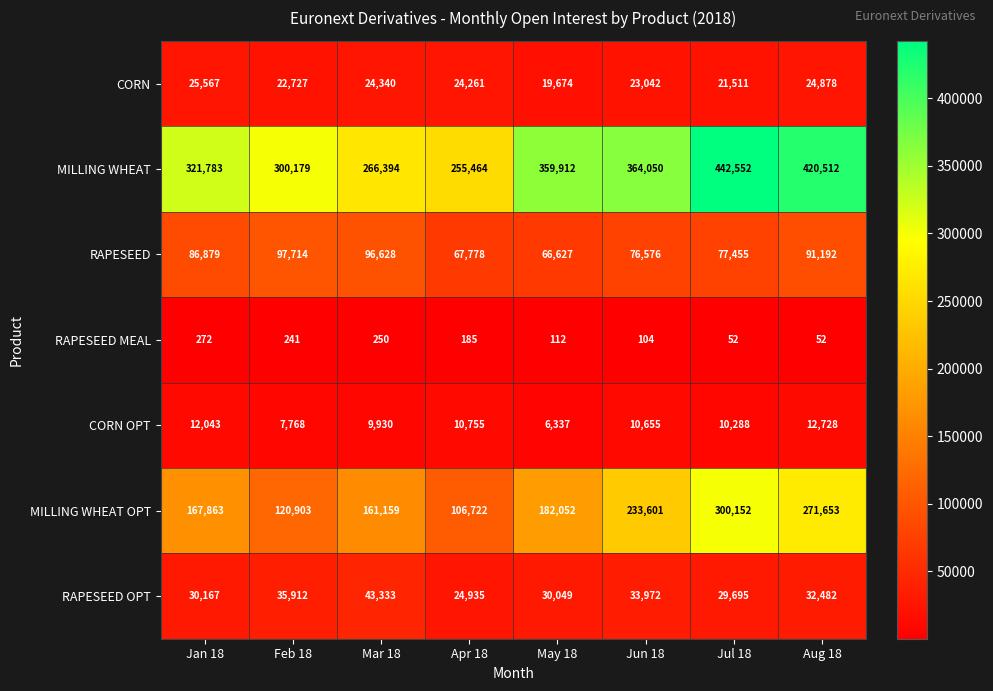

How many categories are shown in the chart?

8